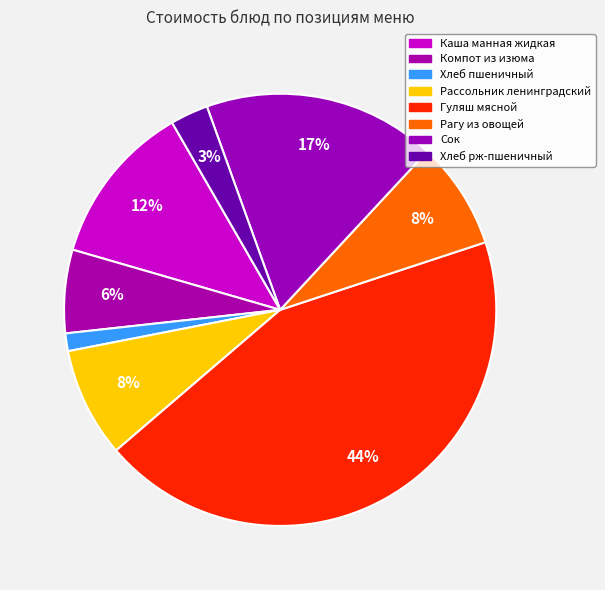

Count the number of slices in the pie.

8